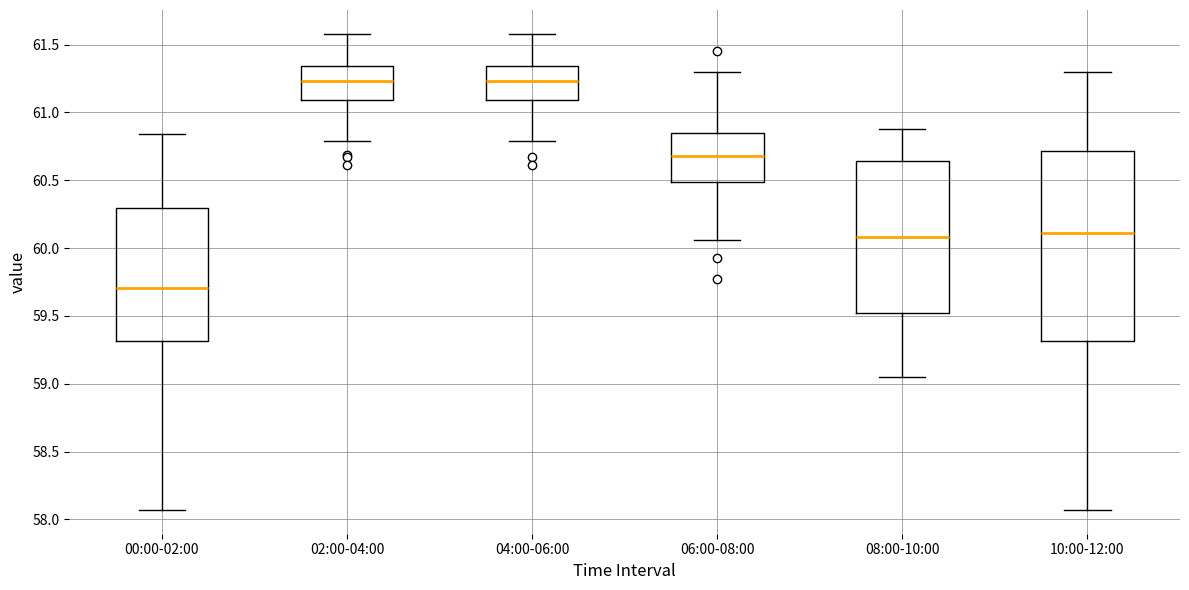

Reading left to right, read every box against the y-axis: the position of its median line, the range the box covers, and the ends of its whiskers. The values are not printed on the chart, so give them approximately, as read against the axis.

00:00-02:00: median 59.70, box 59.30 to 60.30, whiskers 58.05 to 60.85
02:00-04:00: median 61.25, box 61.10 to 61.35, whiskers 60.80 to 61.60
04:00-06:00: median 61.25, box 61.10 to 61.35, whiskers 60.80 to 61.60
06:00-08:00: median 60.70, box 60.50 to 60.85, whiskers 60.05 to 61.30
08:00-10:00: median 60.10, box 59.50 to 60.65, whiskers 59.05 to 60.90
10:00-12:00: median 60.10, box 59.30 to 60.70, whiskers 58.05 to 61.30